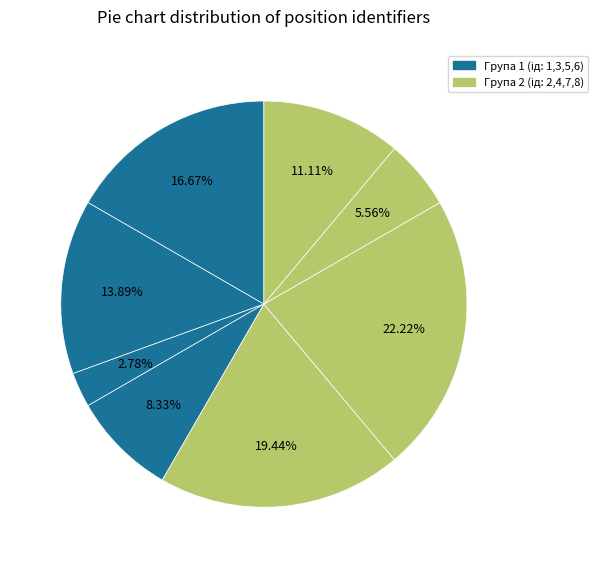

How many slices are in this pie chart?

8